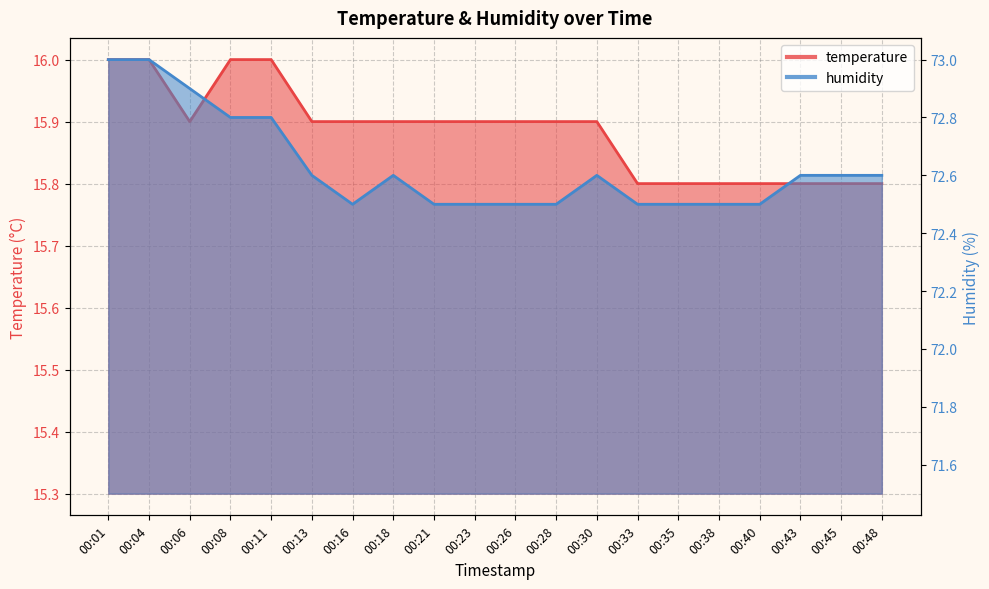

Rank the series by their maximum value, from lowest to highest.

temperature, humidity